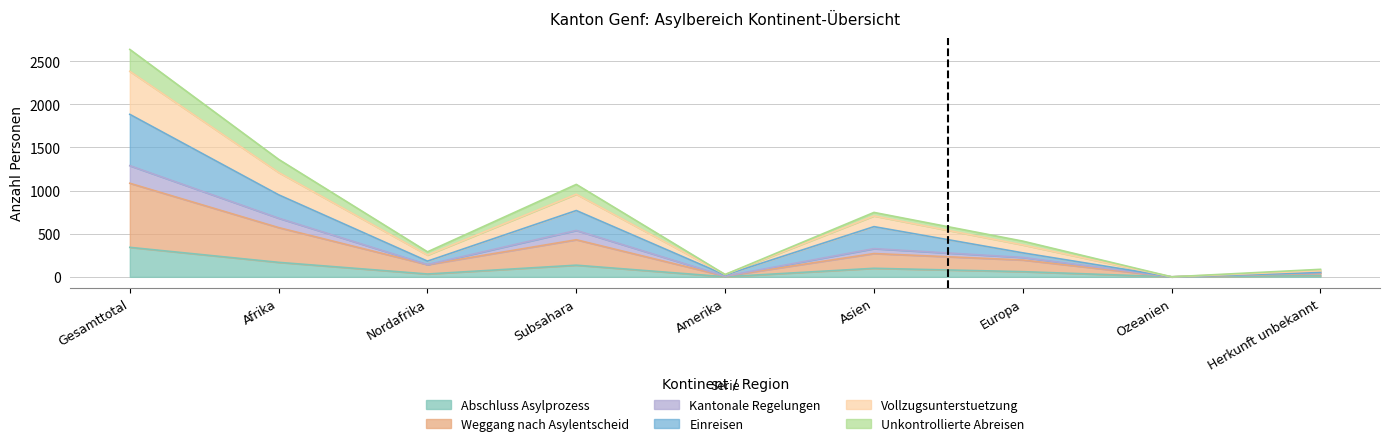

True or false: Vollzugsunterstuetzung and Abschluss Asylprozess intersect in this chart.

False